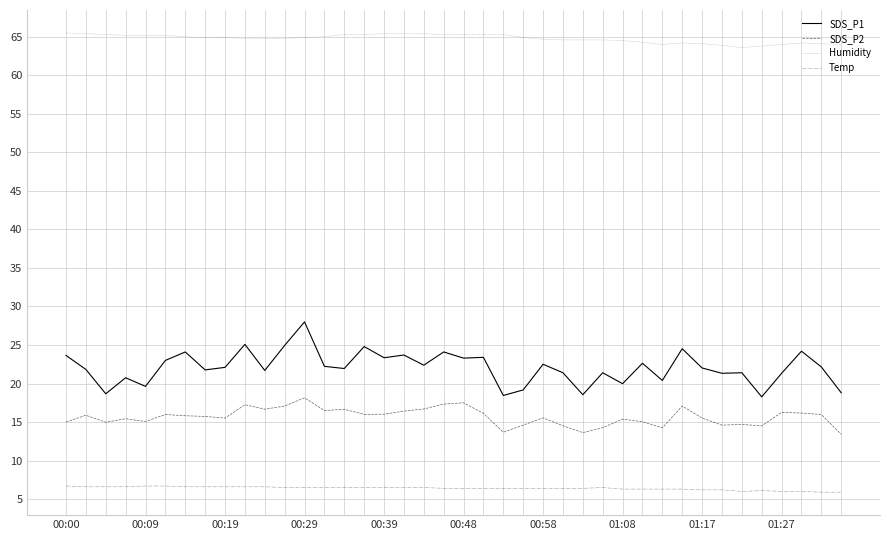

True or false: Temp and Humidity cross at least once.

False